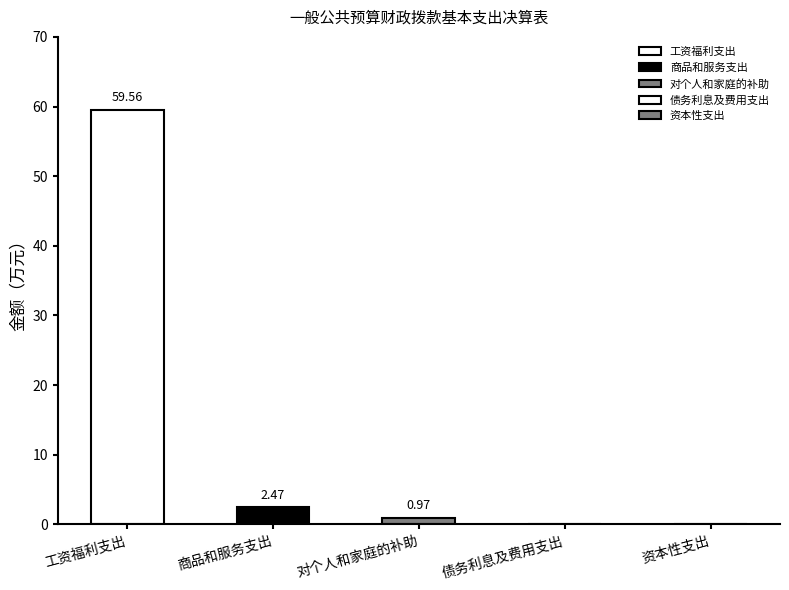

Reading right to left, list all the values displayed in this chart.

资本性支出=0.0	债务利息及费用支出=0.0	对个人和家庭的补助=1.0	商品和服务支出=2.5	工资福利支出=59.6